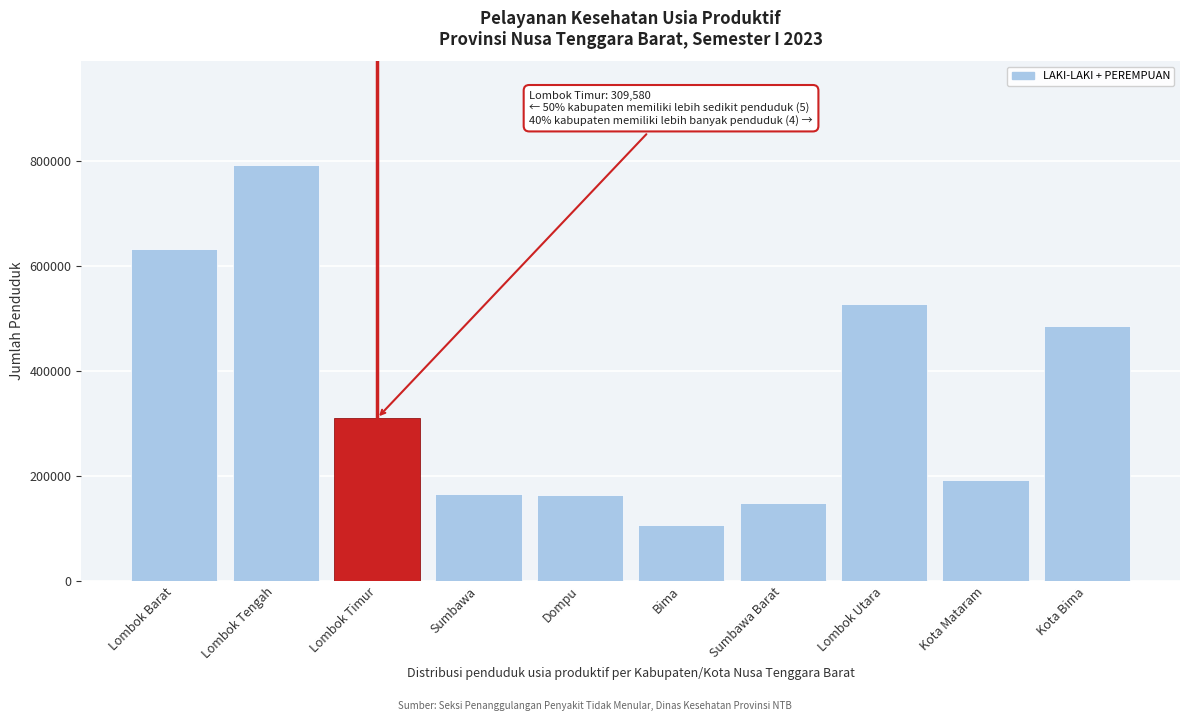

What is the label of the 2nd bar from the right?

Kota Mataram